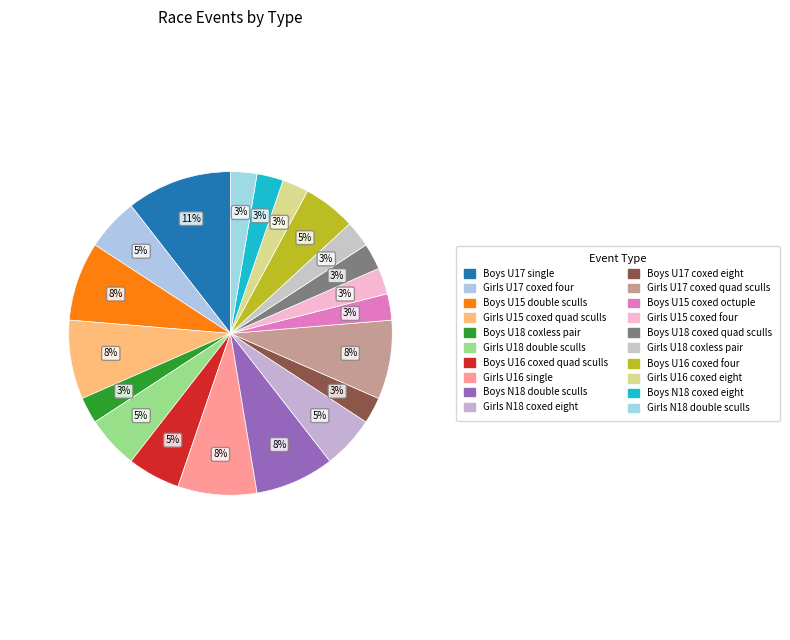

To the nearest percent, what is the average slice percentage?

5%